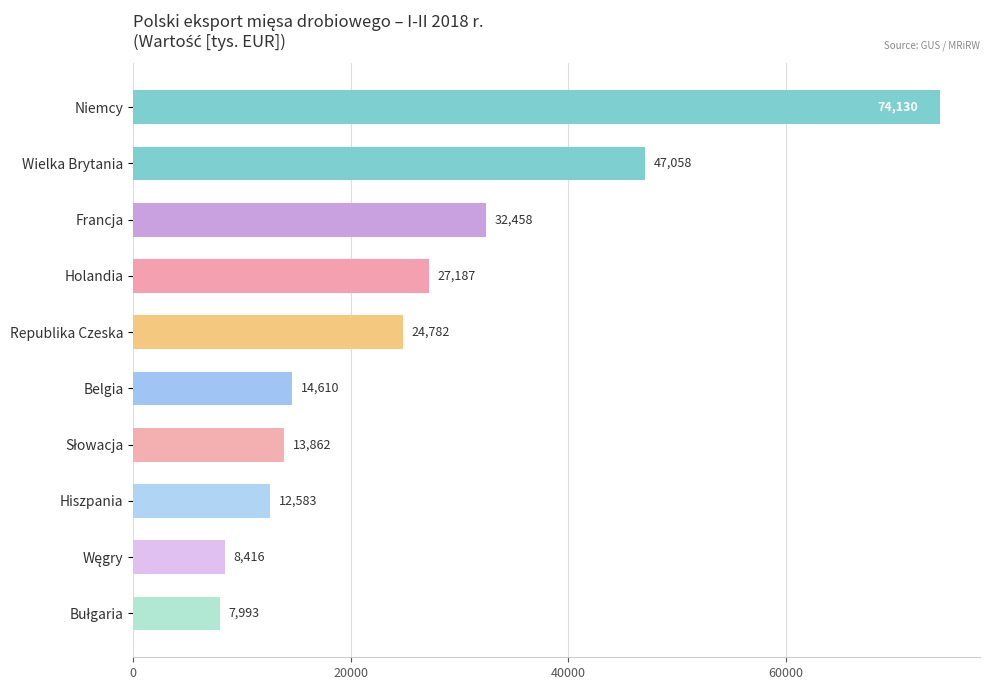

The chart shows a value of 40622.9 at Republika Czeska. True or false?

False